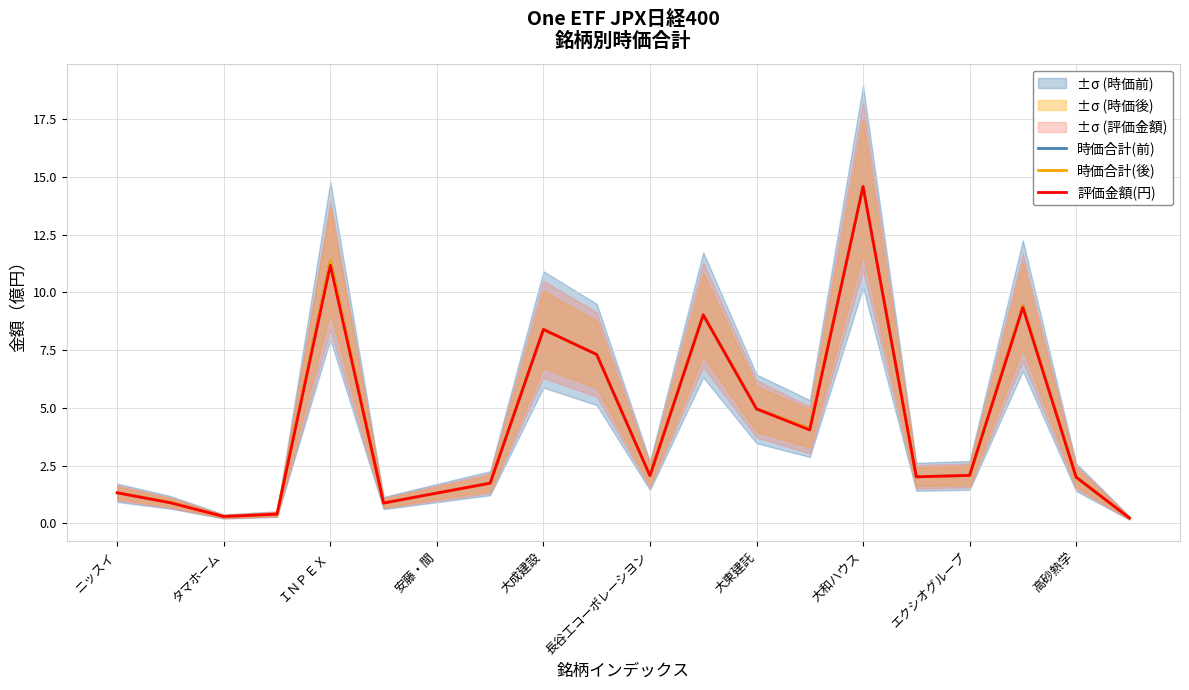

How many values in the 時価合計(前) series exceed 2?

12